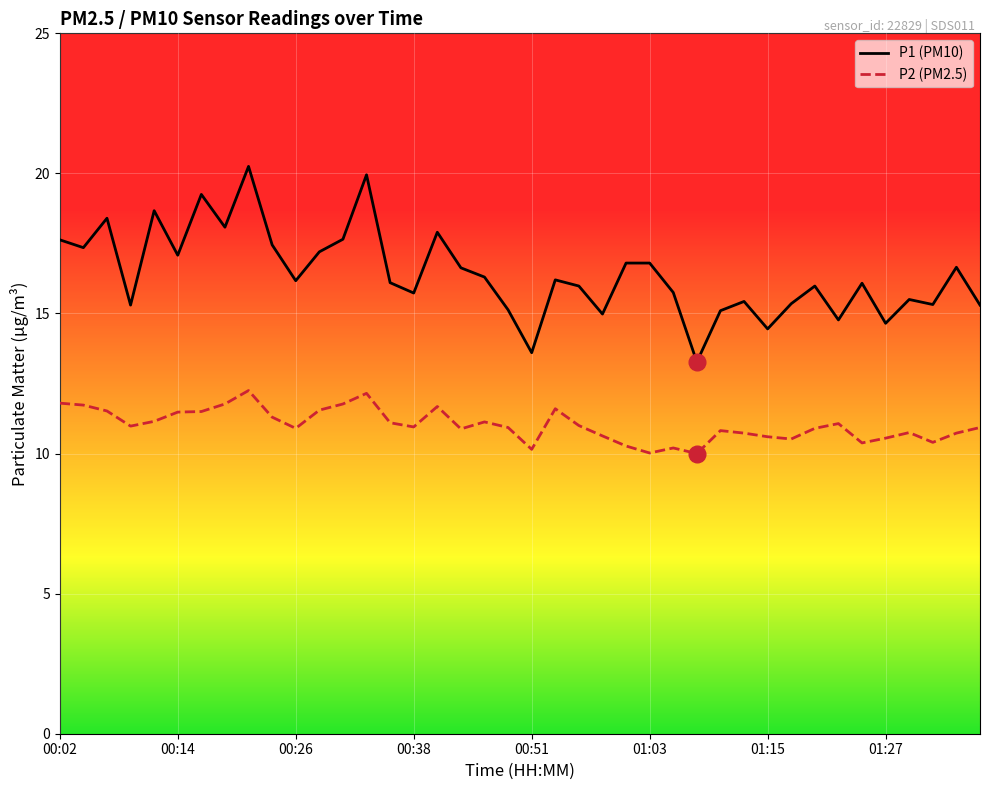

Is this an area chart (filled region under the line)?

No